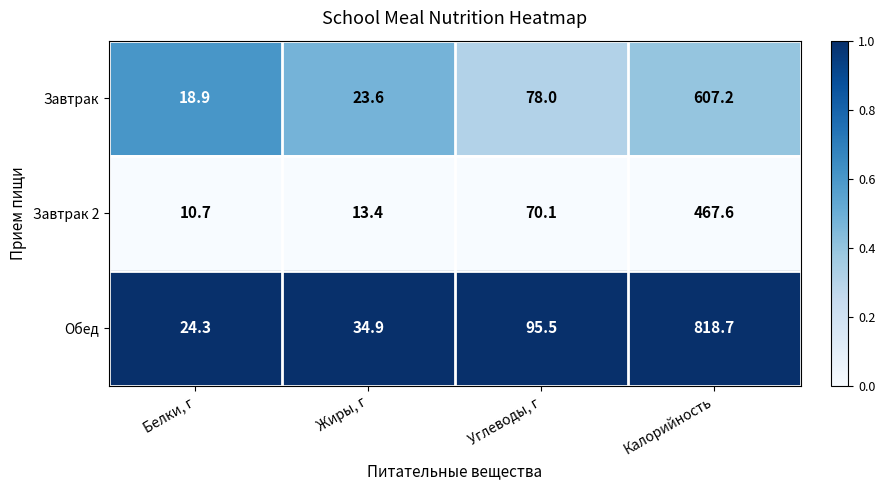

Reading right to left, what are all the values shown in this chart?

Завтрак: Калорийность=607.2	Углеводы, г=78.0	Жиры, г=23.6	Белки, г=18.9
Завтрак 2: Калорийность=467.6	Углеводы, г=70.1	Жиры, г=13.4	Белки, г=10.7
Обед: Калорийность=818.7	Углеводы, г=95.5	Жиры, г=34.9	Белки, г=24.3